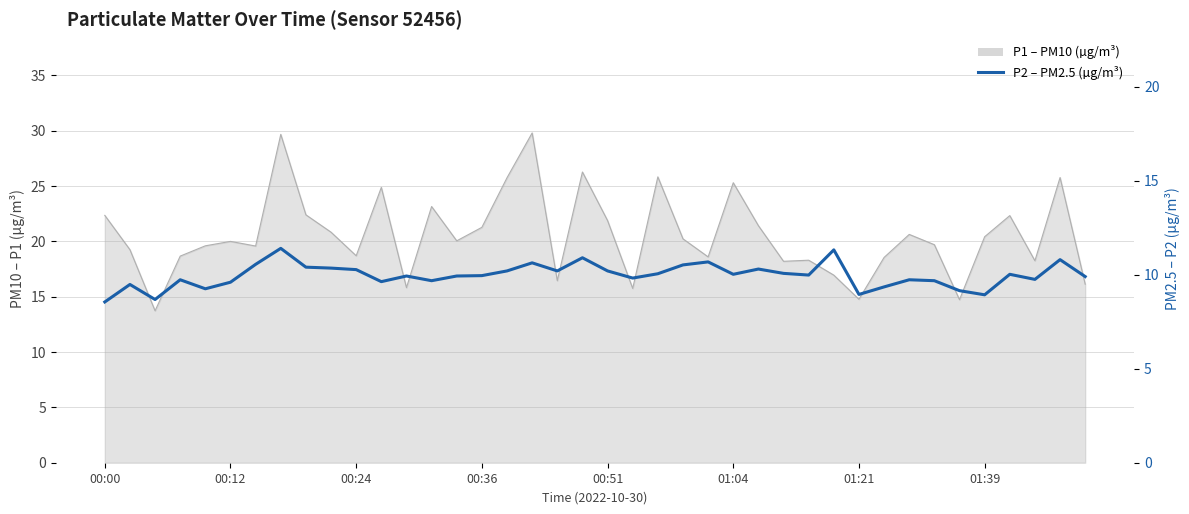

How many values are below 9?

4